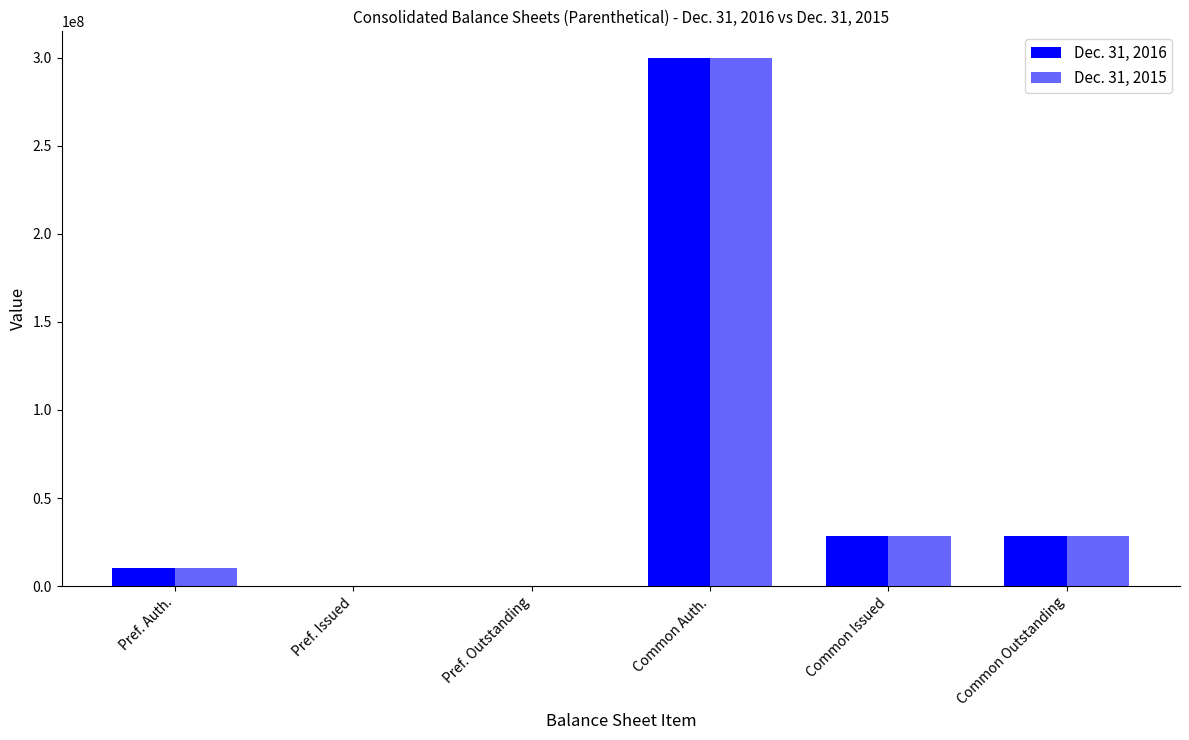

Does the chart contain stacked bars?

No